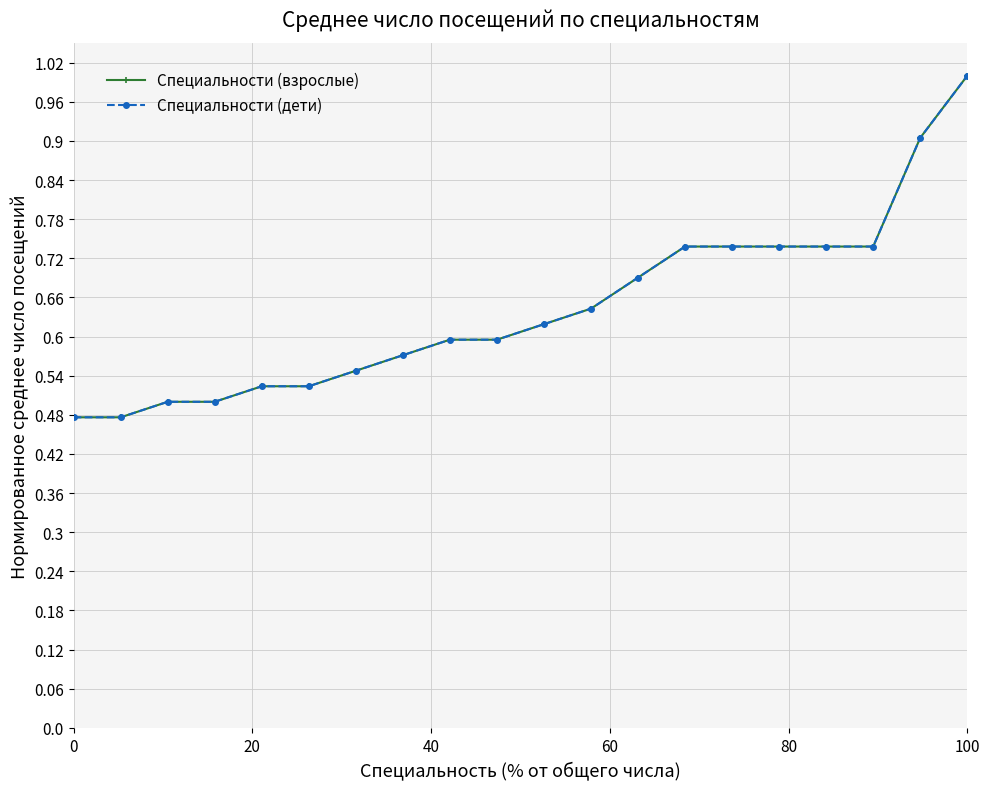

Which series has the largest range (max minus min)?

Специальности (взрослые)